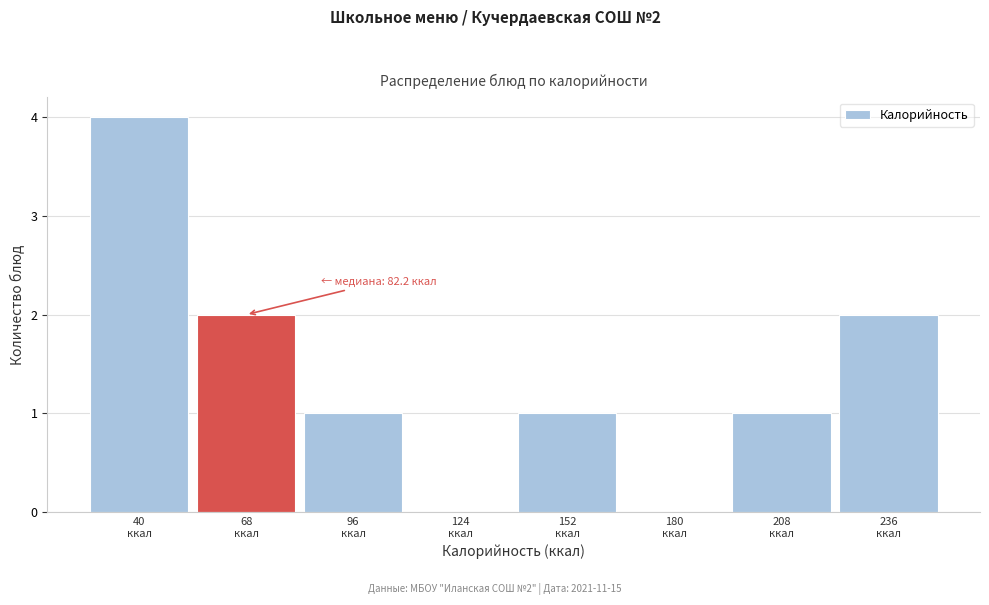

What is the greatest value displayed?

4